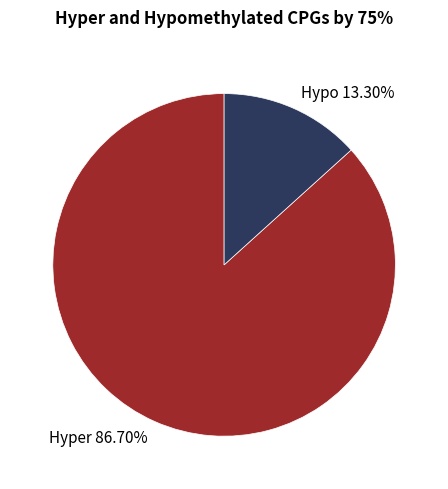

To the nearest percent, what is the difference between the largest and smallest slice percentages?

73%